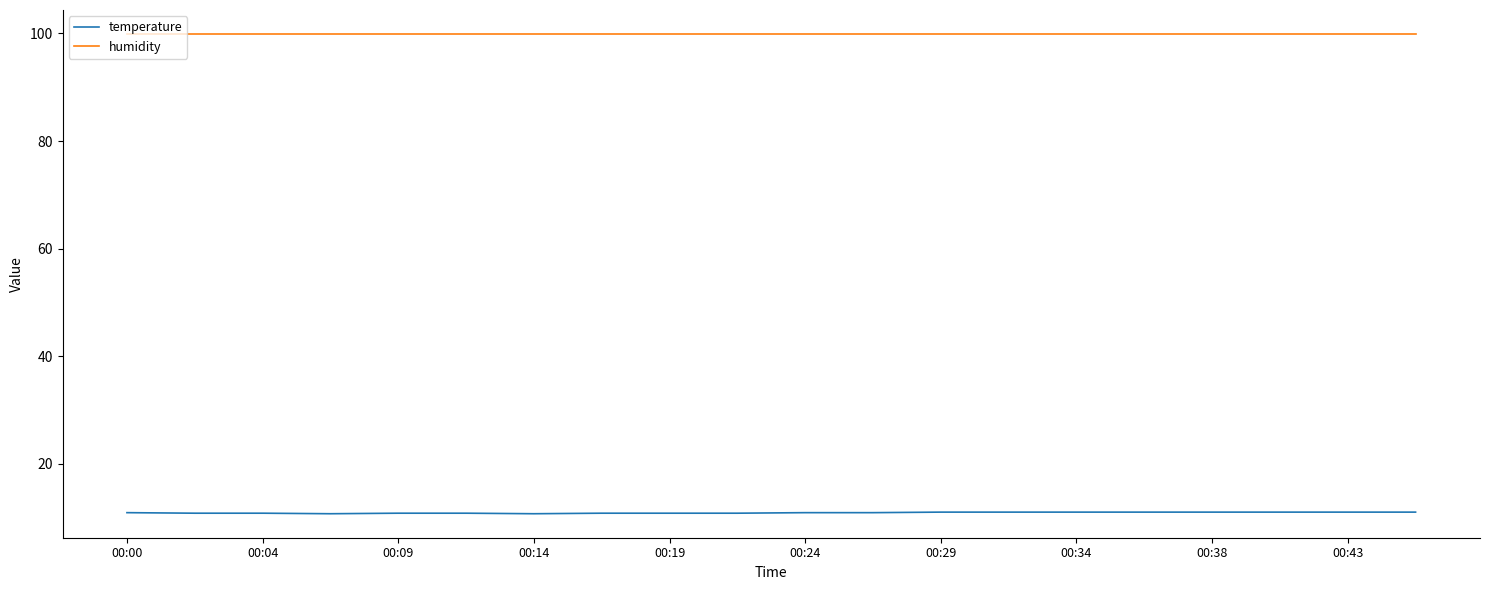

Which series has the largest total across all categories?

humidity